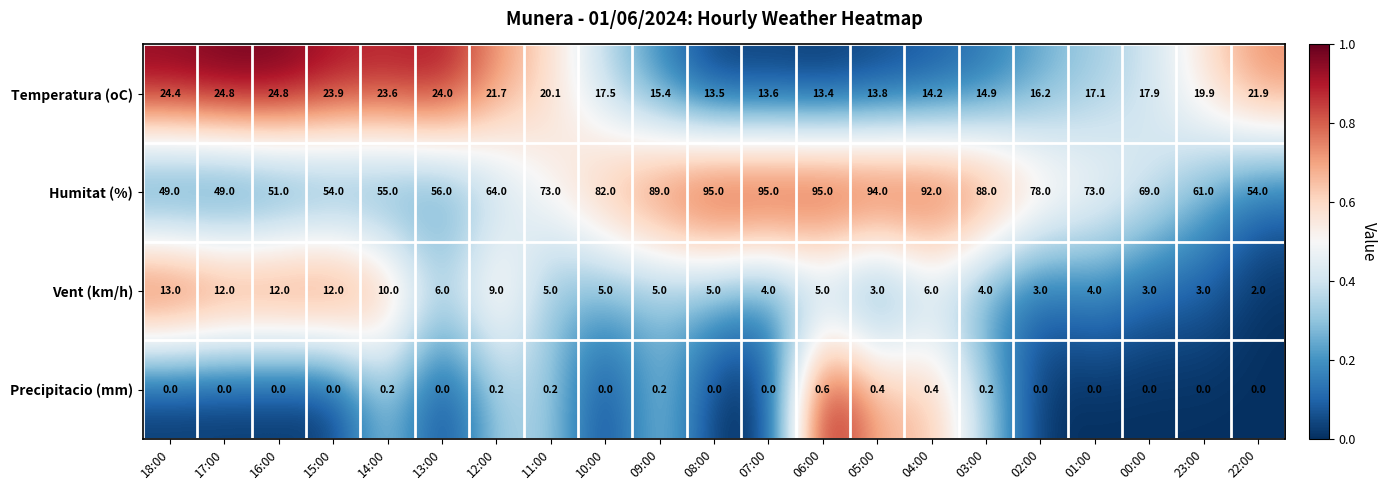

Between 13:00 and 00:00, which series saw the biggest shift?

Humitat (%)